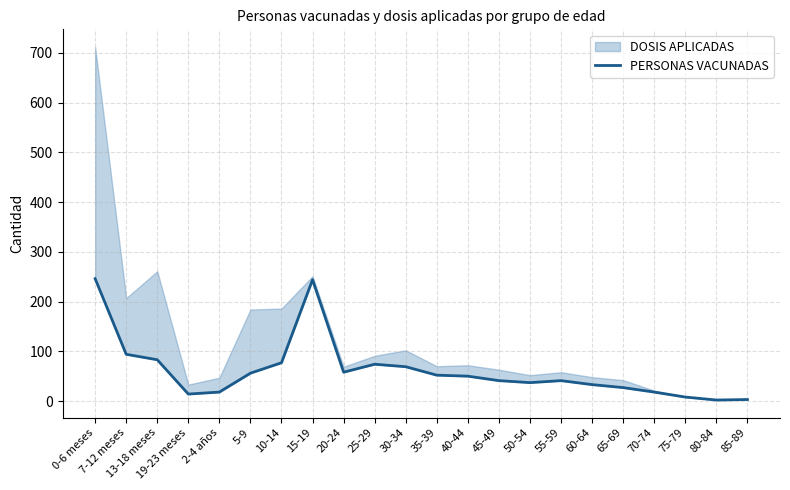

The chart shows a value of 41 at 55-59. True or false?

True